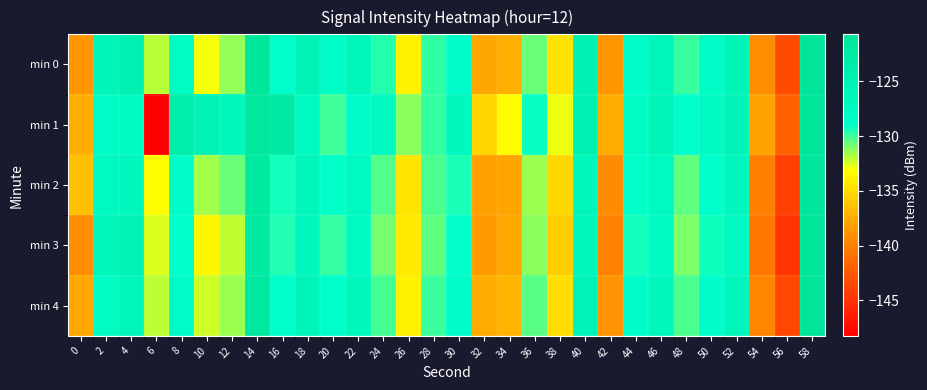

Rank the series by their maximum value, from lowest to highest.

min 2, min 1, min 3, min 4, min 0